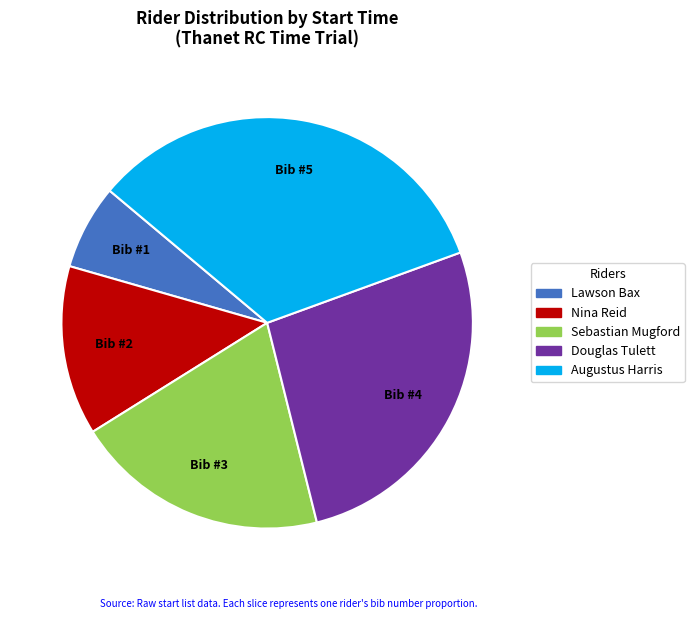

Is there a majority slice in this chart?

No